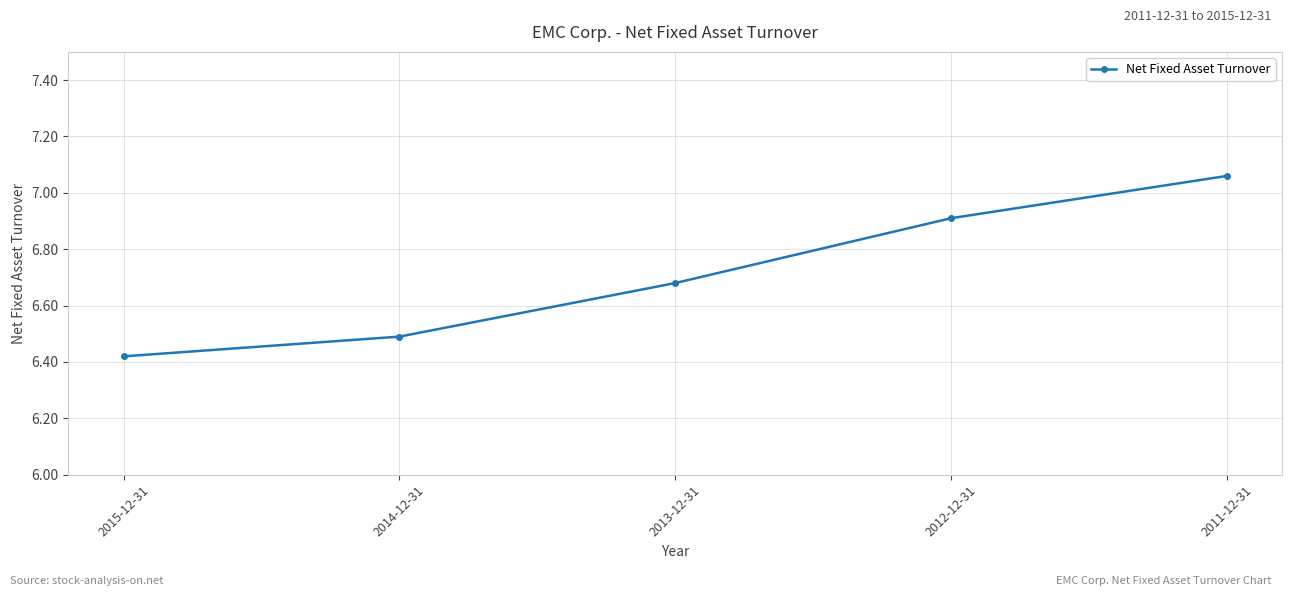

What is the value of the 4th point from the left?

6.9